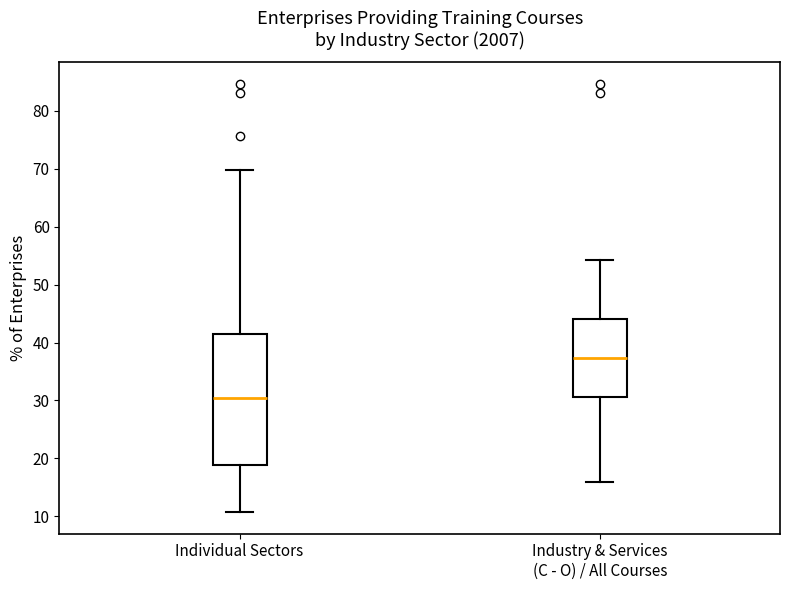

Reading left to right, transcribe this box plot: for each box, give where its median line is, the range the box spans, and where its two whiskers end, as read against the y-axis. The values are not printed on the chart, so give them approximately, as read against the axis.

Individual Sectors: median 31, box 19 to 41, whiskers 11 to 70
Industry & Services (C - O) / All Courses: median 37, box 31 to 44, whiskers 16 to 54